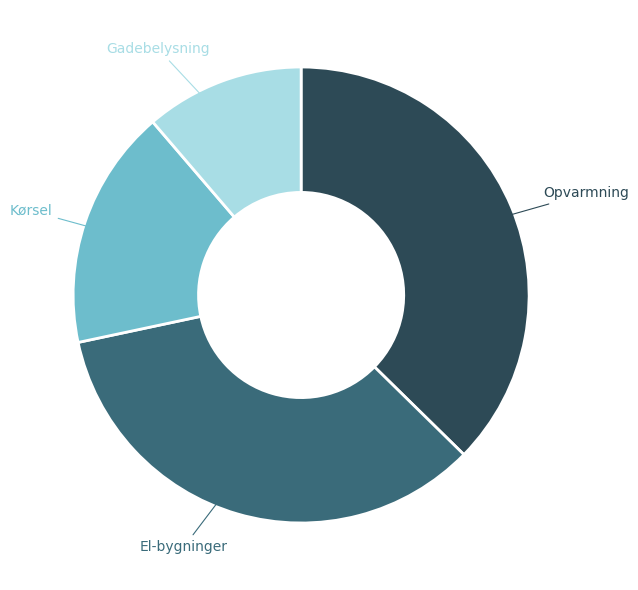

Is there a majority slice in this chart?

No